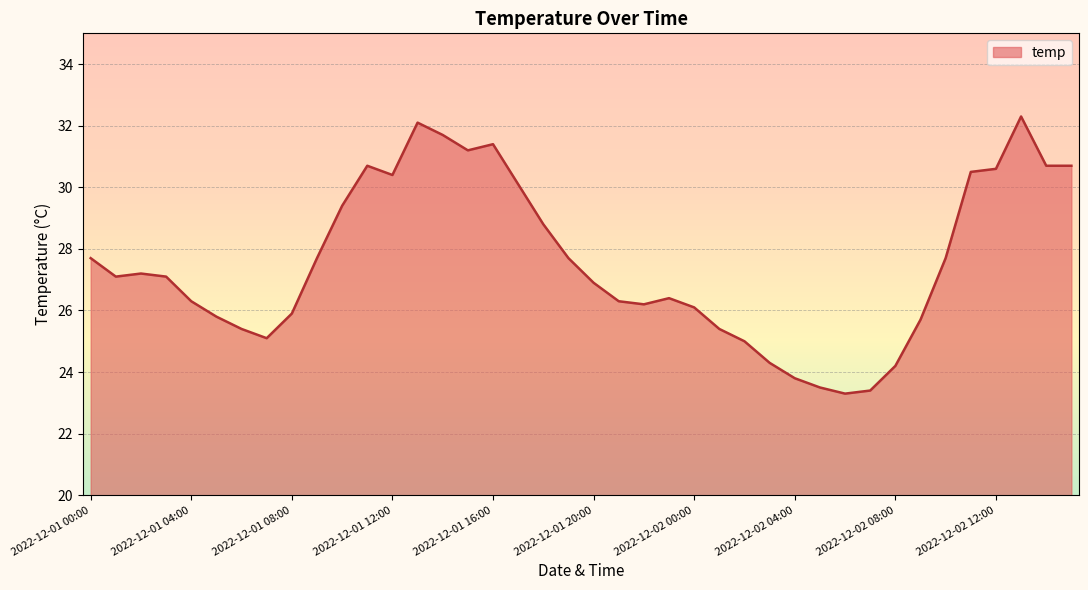

How many lines are shown in the chart?

1